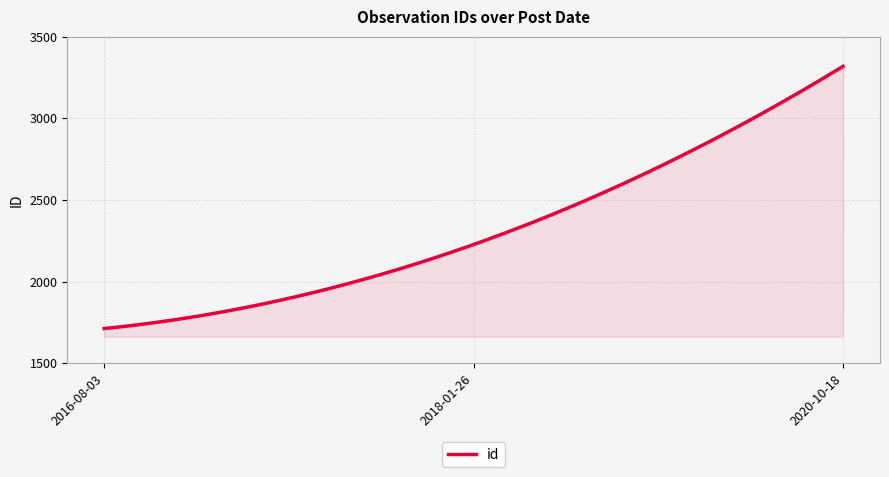

What is the smallest value displayed?

1712.0